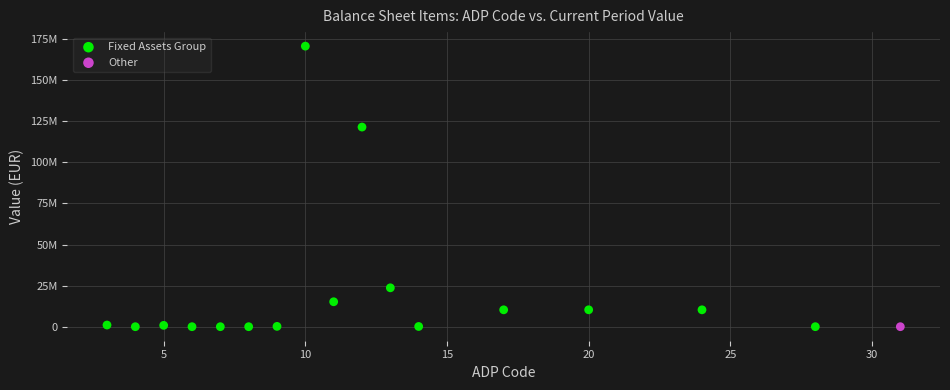

What are all the series names shown in the legend?

Fixed Assets Group, Other